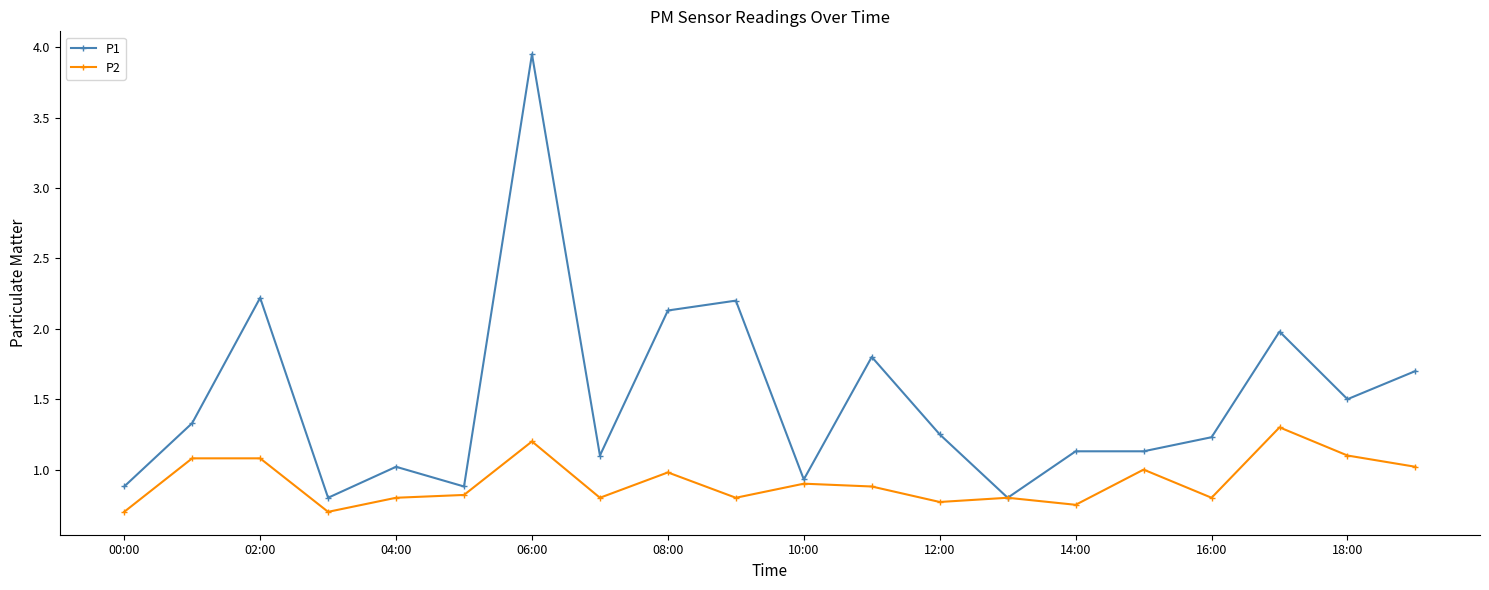

What is the minimum value shown in the chart?

0.7